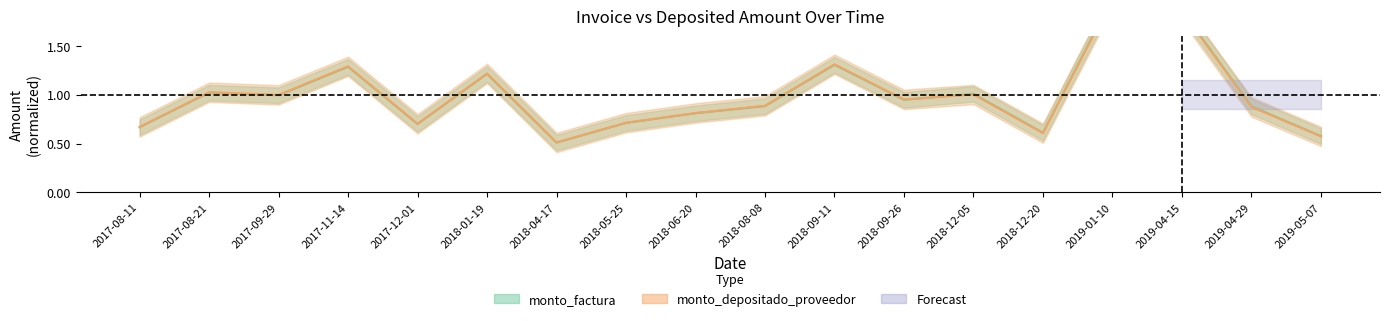

Reading left to right, list all the values displayed in this chart.

monto_factura: 0.7	1.0	1.0	1.3	0.7	1.2	0.5	0.7	0.8	0.9	1.3	0.9	1.0	0.6	2.0	1.9	0.9	0.6
monto_depositado_proveedor: 0.7	1.0	1.0	1.3	0.7	1.2	0.5	0.7	0.8	0.9	1.3	1.0	1.0	0.6	2.0	1.9	0.9	0.6